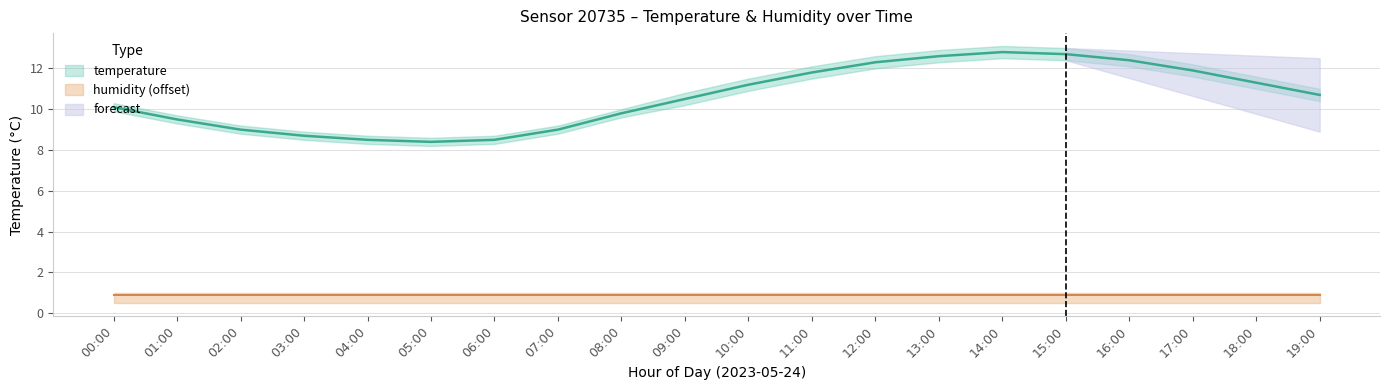

List the labels in order of value, largest first.

14:00, 15:00, 13:00, 16:00, 12:00, 17:00, 11:00, 18:00, 10:00, 19:00, 09:00, 00:00, 08:00, 01:00, 02:00, 07:00, 03:00, 04:00, 06:00, 05:00